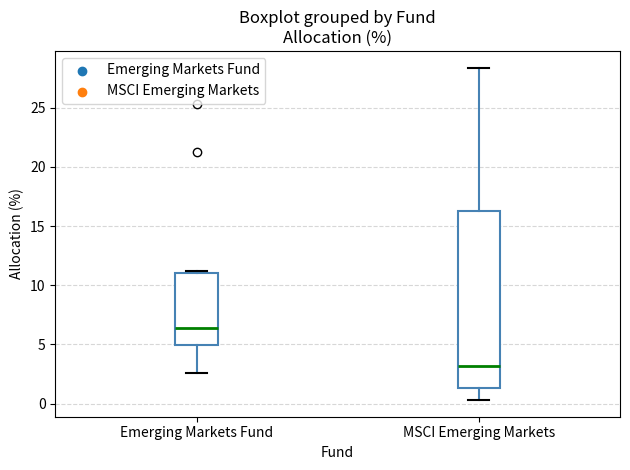

Reading left to right, read every box against the y-axis: the position of its median line, the range the box covers, and the ends of its whiskers. The values are not printed on the chart, so give them approximately, as read against the axis.

Emerging Markets Fund: median 6.5, box 5.0 to 11.0, whiskers 2.5 to 11.0 (just above the box's upper edge)
MSCI Emerging Markets: median 3.0, box 1.5 to 16.5, whiskers 0.5 to 28.5